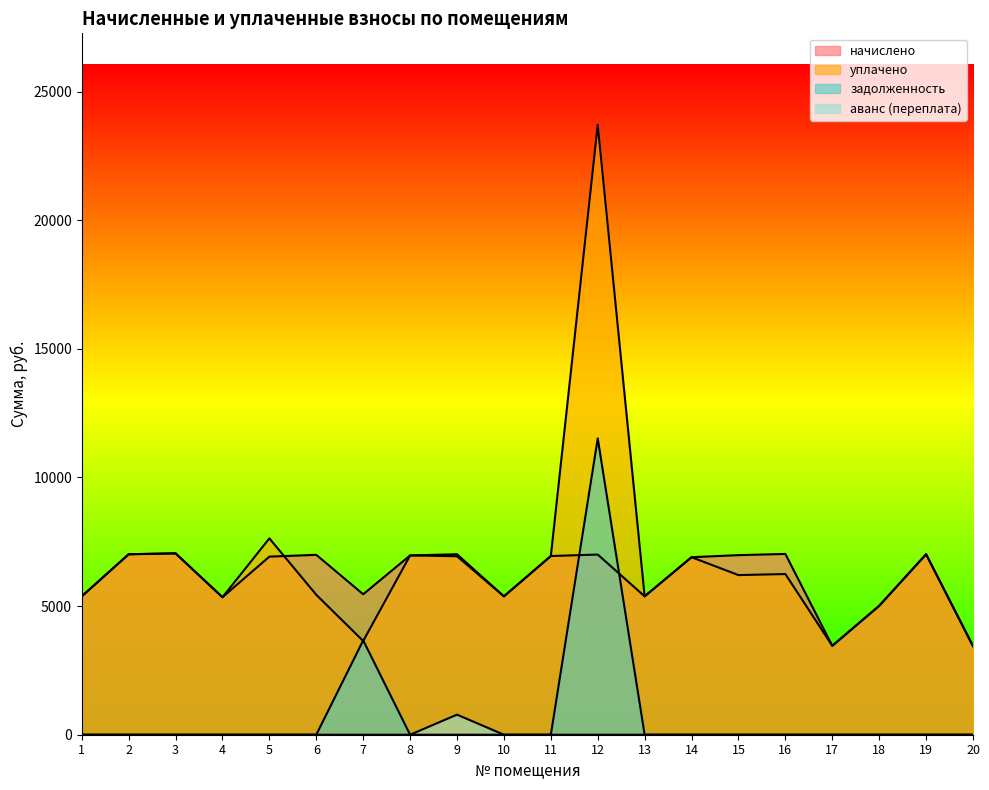

How many values in the начислено series exceed 6946?

10